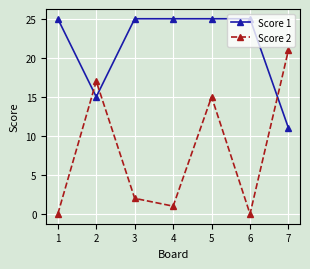

True or false: Score 1 and Score 2 cross at least once.

True